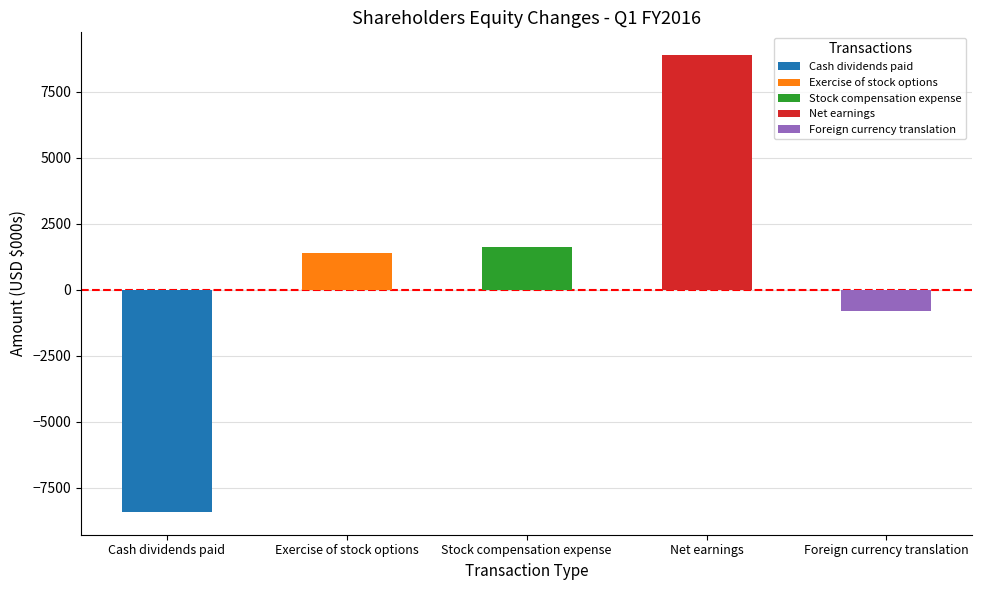

Read the value at Exercise of stock options, to the nearest 50.

1400